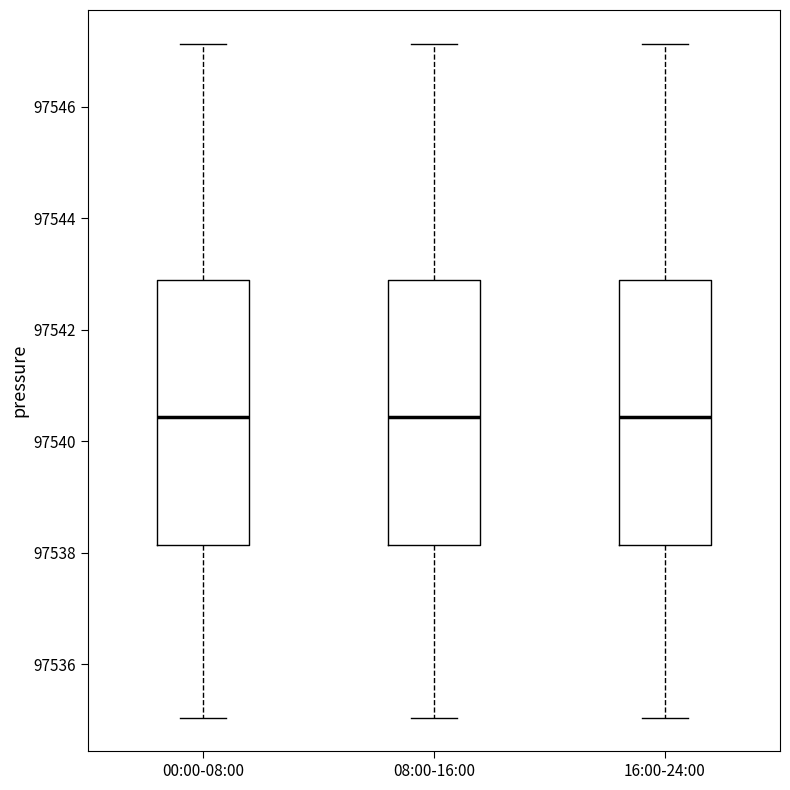

Reading left to right, read every box against the y-axis: the position of its median line, the range the box covers, and the ends of its whiskers. The values are not printed on the chart, so give them approximately, as read against the axis.

00:00-08:00: median 97540.4, box 97538.2 to 97542.8, whiskers 97535.0 to 97547.2
08:00-16:00: median 97540.4, box 97538.2 to 97542.8, whiskers 97535.0 to 97547.2
16:00-24:00: median 97540.4, box 97538.2 to 97542.8, whiskers 97535.0 to 97547.2